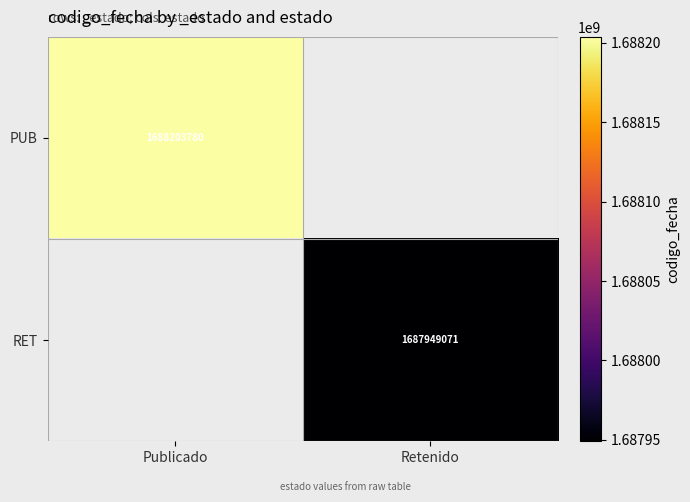

True or false: RET has a value of 1687949071 at Retenido.

True